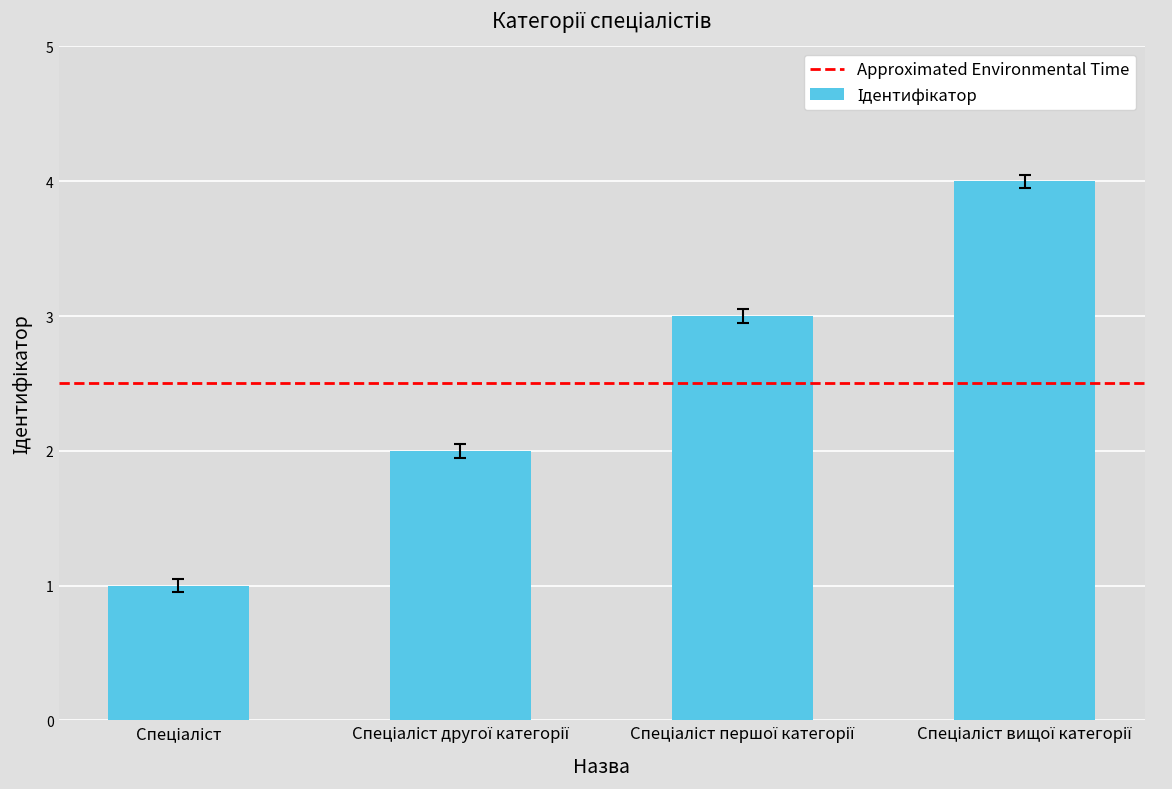

What is the greatest value displayed?

4